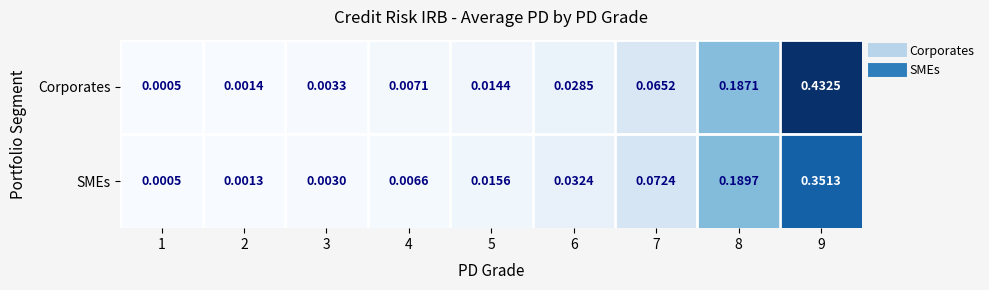

Which category has the lowest value across all series?

1